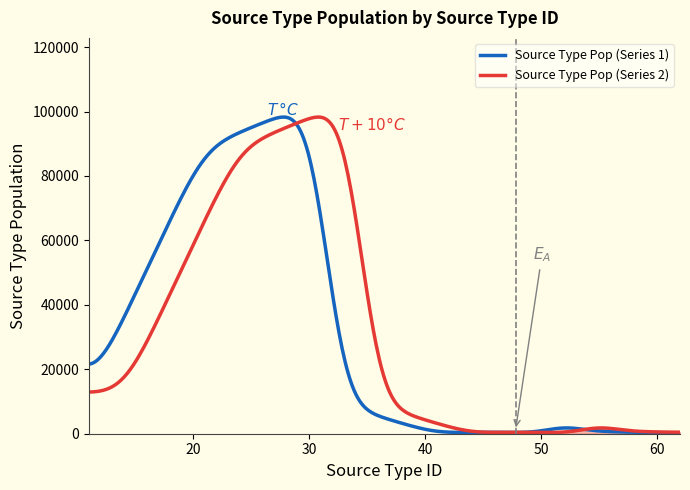

The value at 31 is 71051.3. True or false?

False